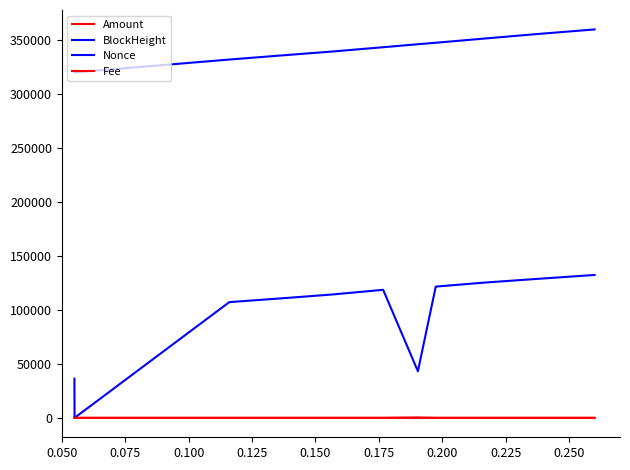

How many lines are shown in the chart?

4